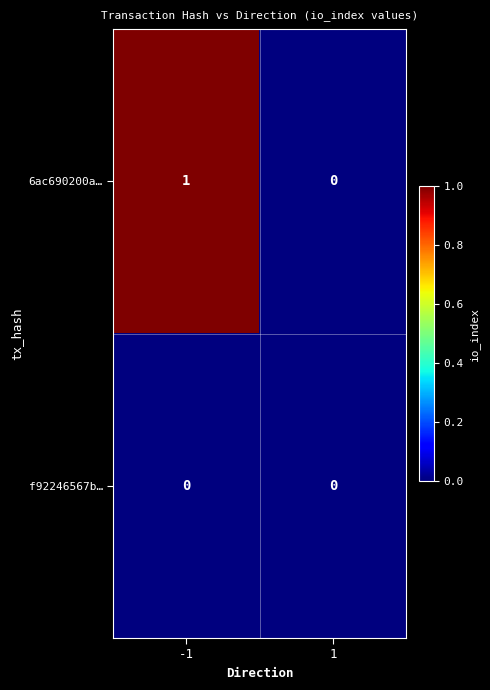

Reading right to left, list all the values displayed in this chart.

6ac690200a…: 0	1
f92246567b…: 0	0